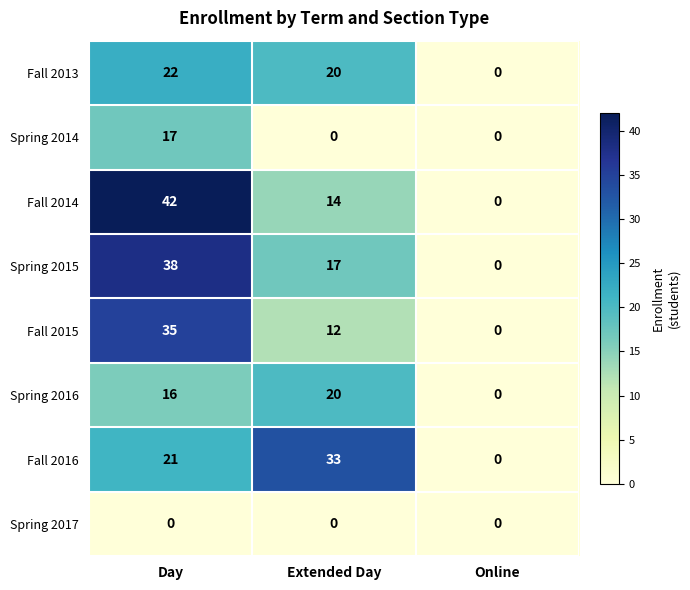

How many distinct data groups are displayed?

8